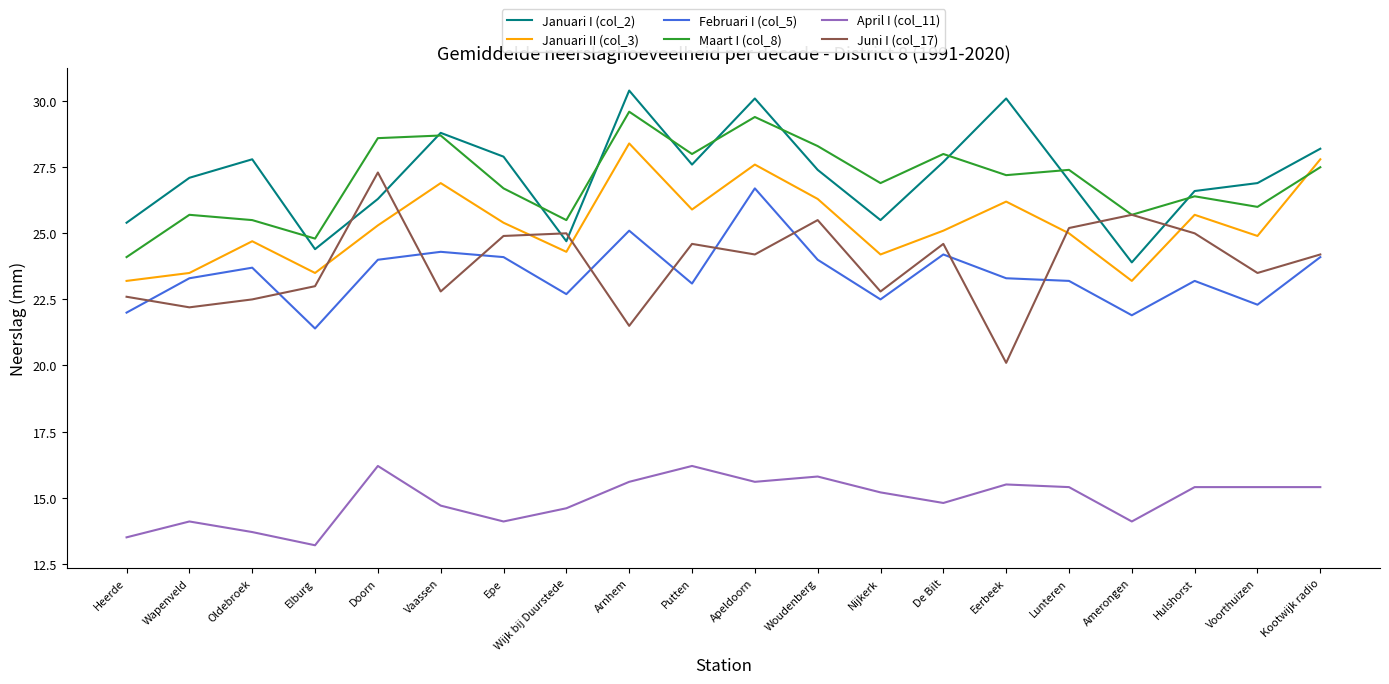

Which category has the highest value in the Januari II (col_3) series?

Arnhem